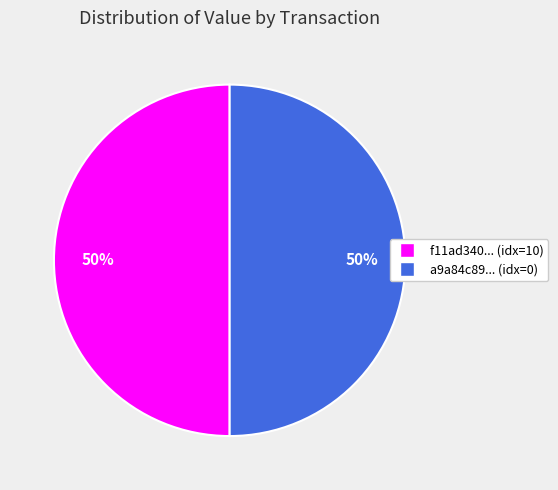

To the nearest percent, what is the average slice percentage?

50%